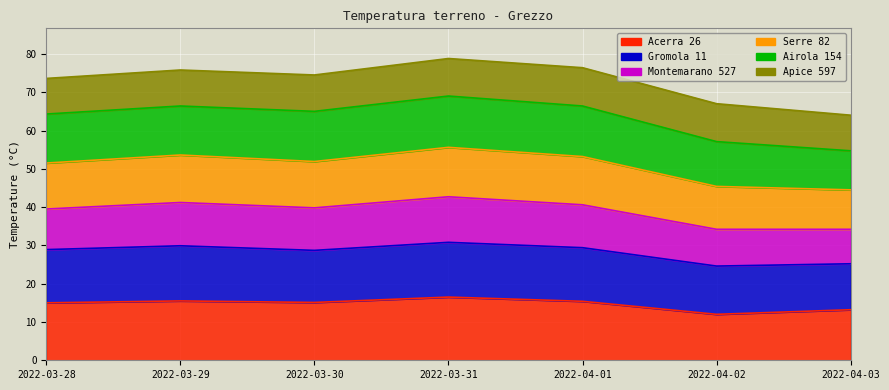

At which category does Montemarano 527 reach its first local valley?

2022-03-30